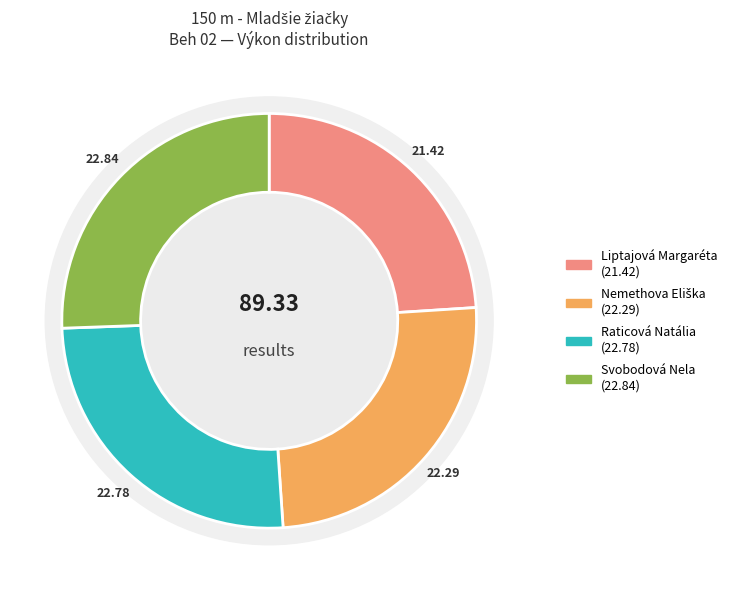

The Liptajová Margaréta slice represents 34% of the pie. True or false?

False